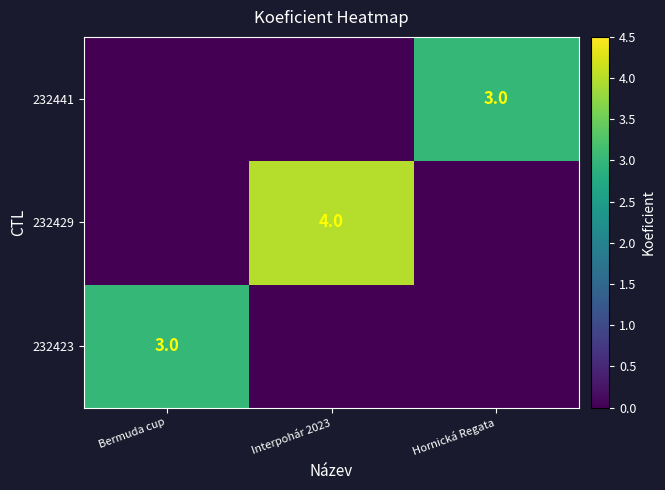

True or false: 232423 has a value of 1 at Bermuda cup.

False